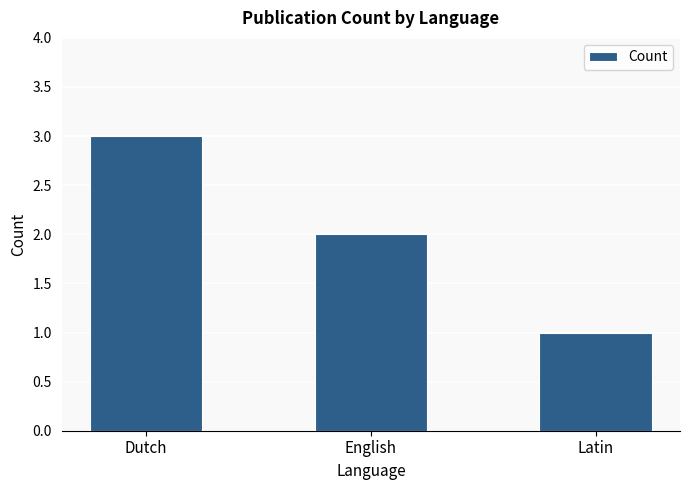

How many data points are less than 2?

1